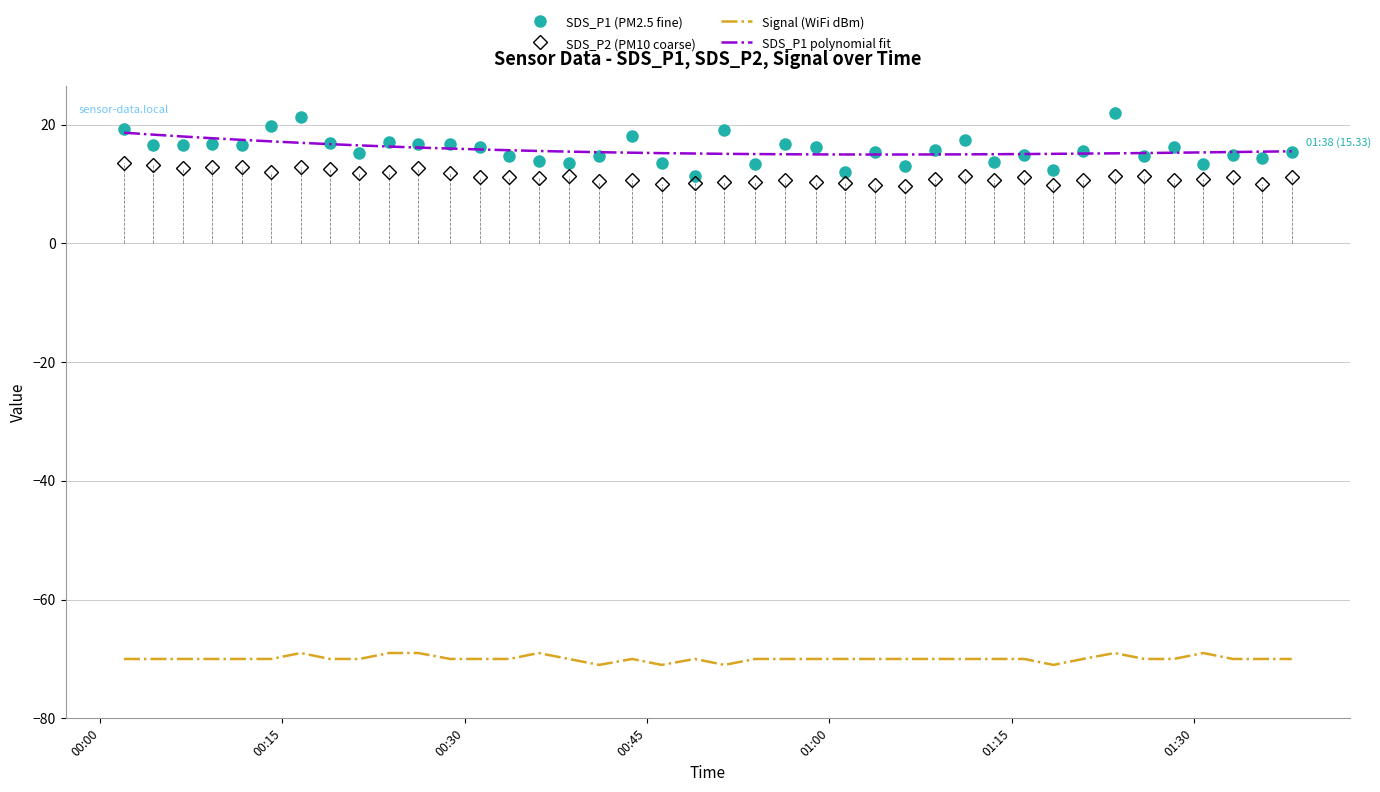

What are all the series names shown in the legend?

SDS_P1 (PM2.5 fine), SDS_P2 (PM10 coarse), Signal (WiFi dBm), SDS_P1 polynomial fit